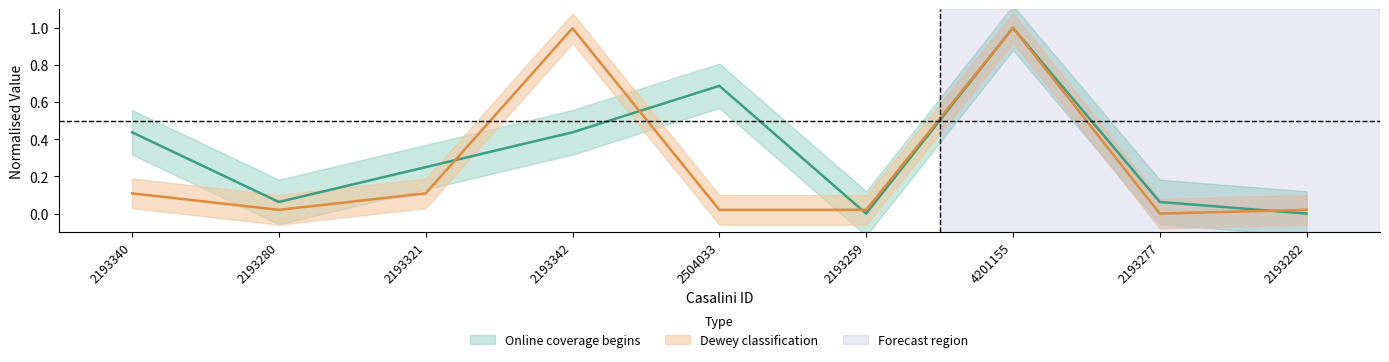

True or false: Online coverage begins has more than 0 points higher than both neighbors.

True